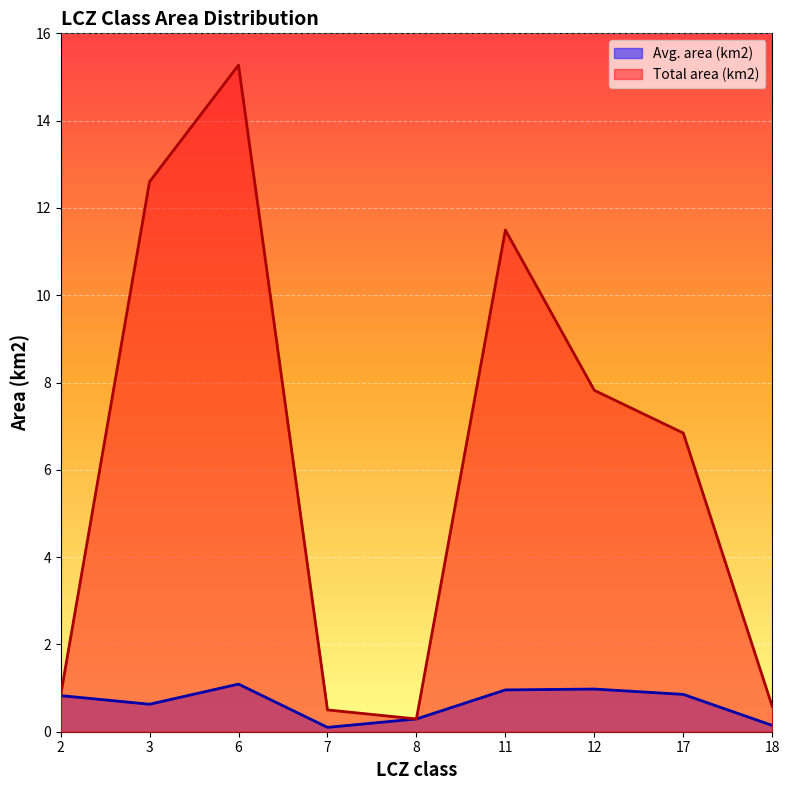

Which category has the highest value in the Avg. area (km2) series?

6